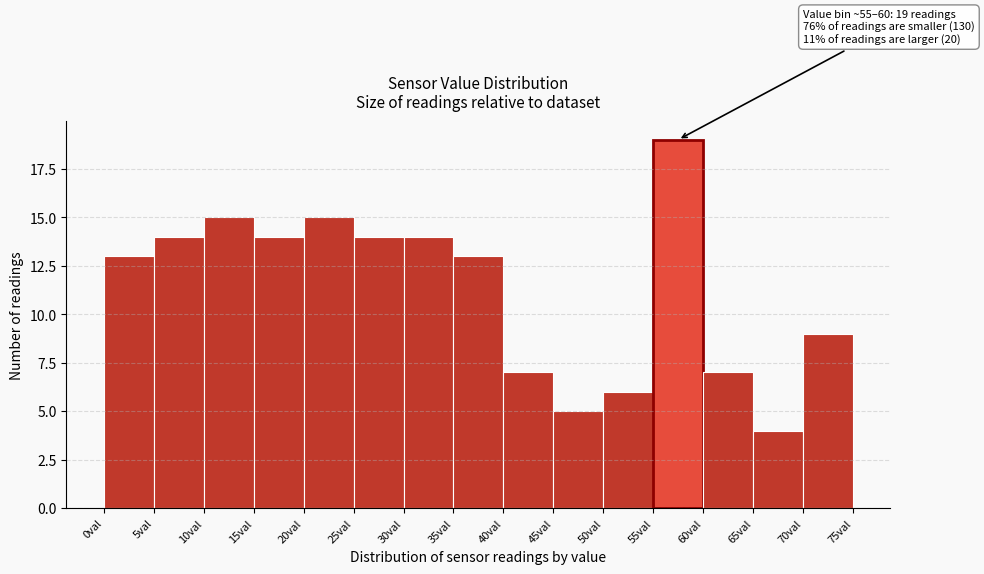

Over which range of the x-axis is the bar tallest?

55 to 60